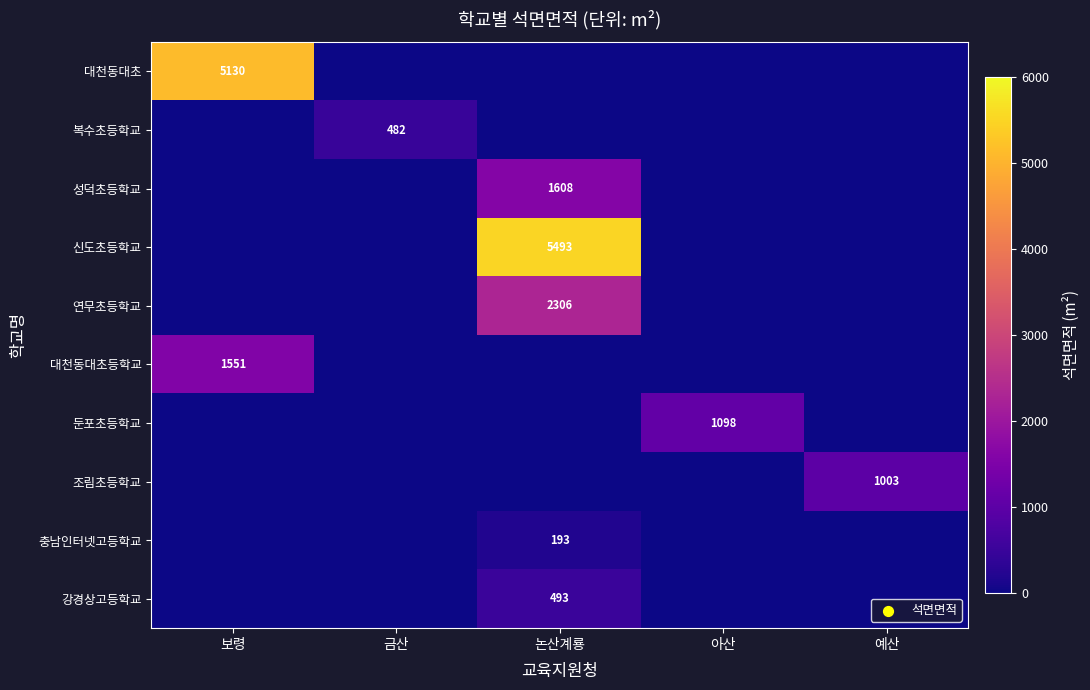

The value of 성덕초등학교 at 논산계룡 is 2452. True or false?

False